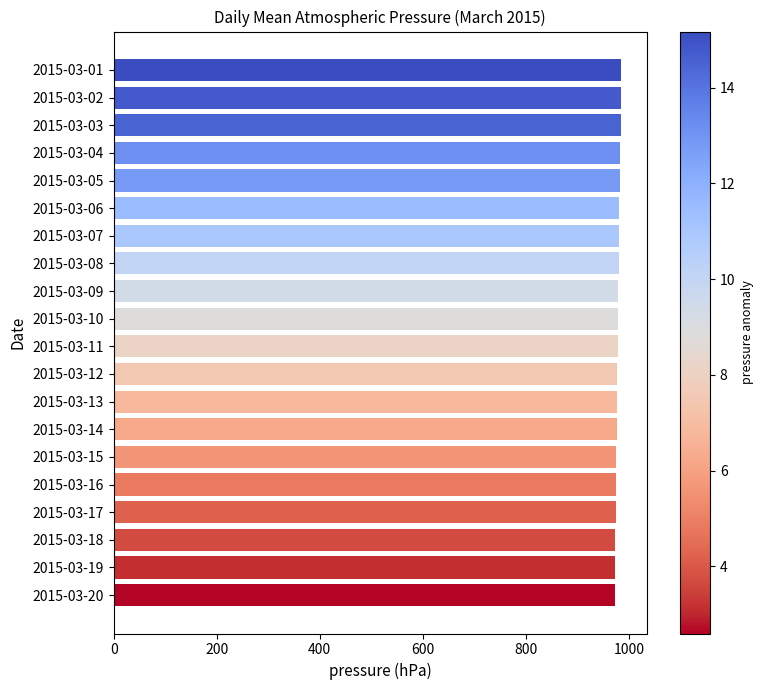

What is the value of the 4th bar from the top?

983.2